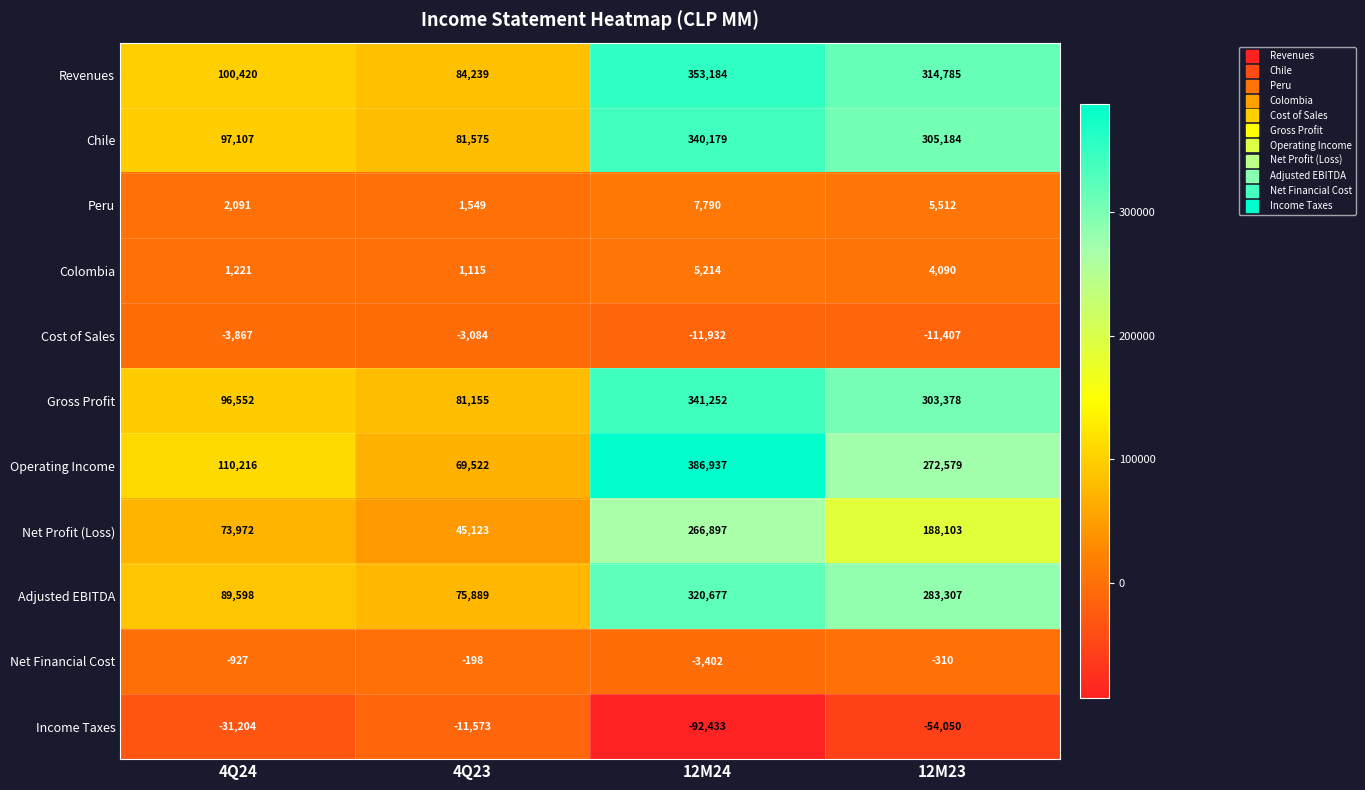

How many data points does each series have?

4